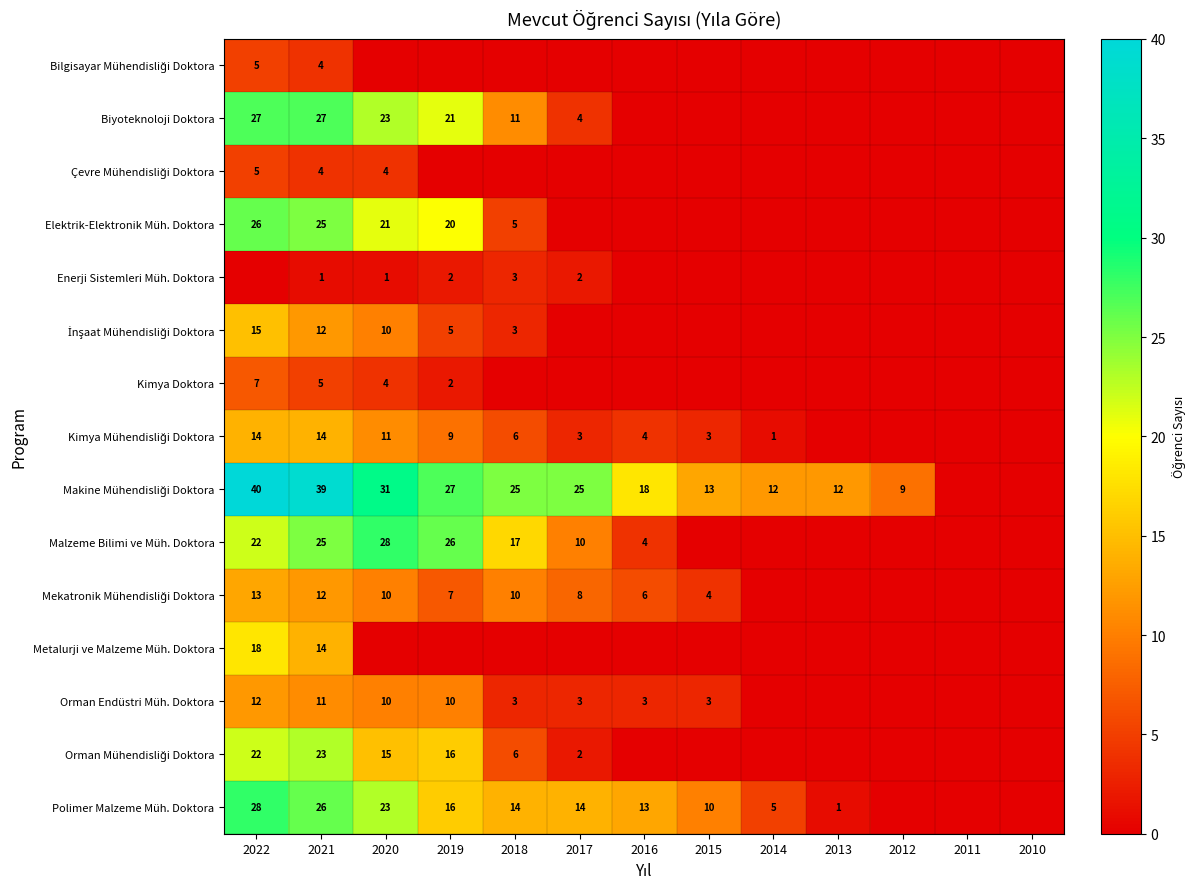

At which category does the chart reach its peak across all series?

2022